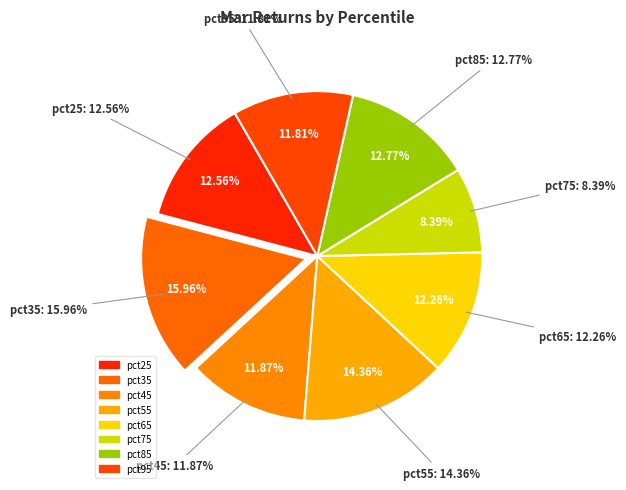

What percentage do pct35 and pct65 together represent?

28.2%